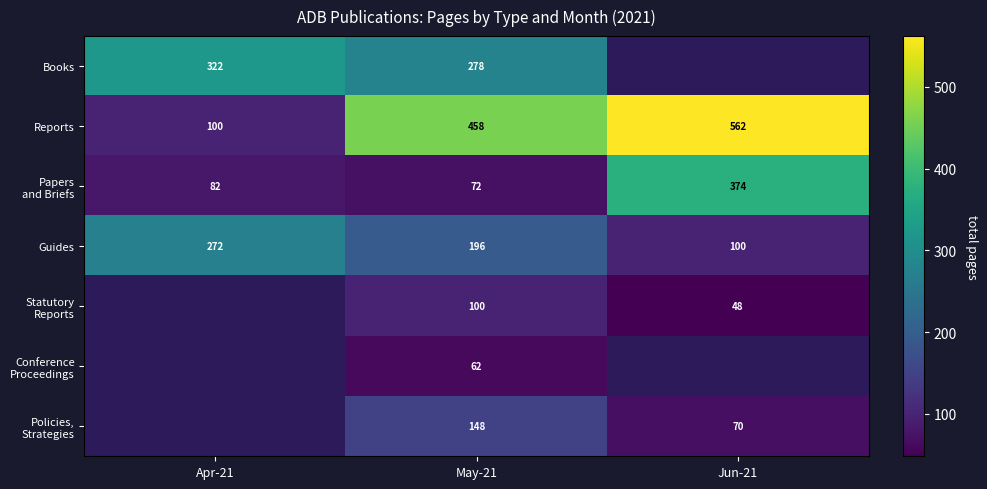

The value of Guides at Apr-21 is 272. True or false?

True